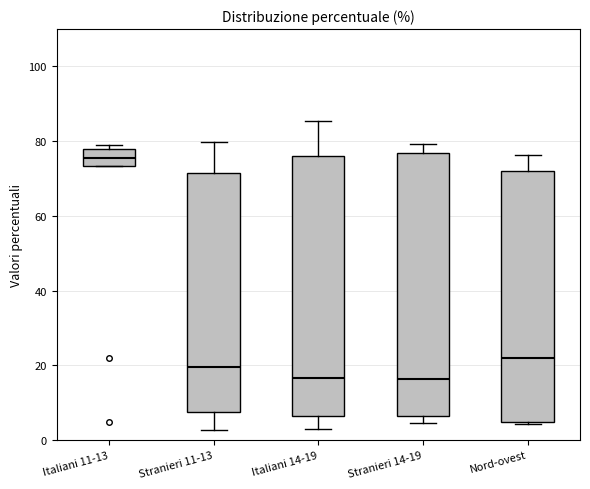

Where is the upper edge of the box for Italiani 11-13 on the y-axis? The values are not printed on the chart, so give them approximately, as read against the axis.

78